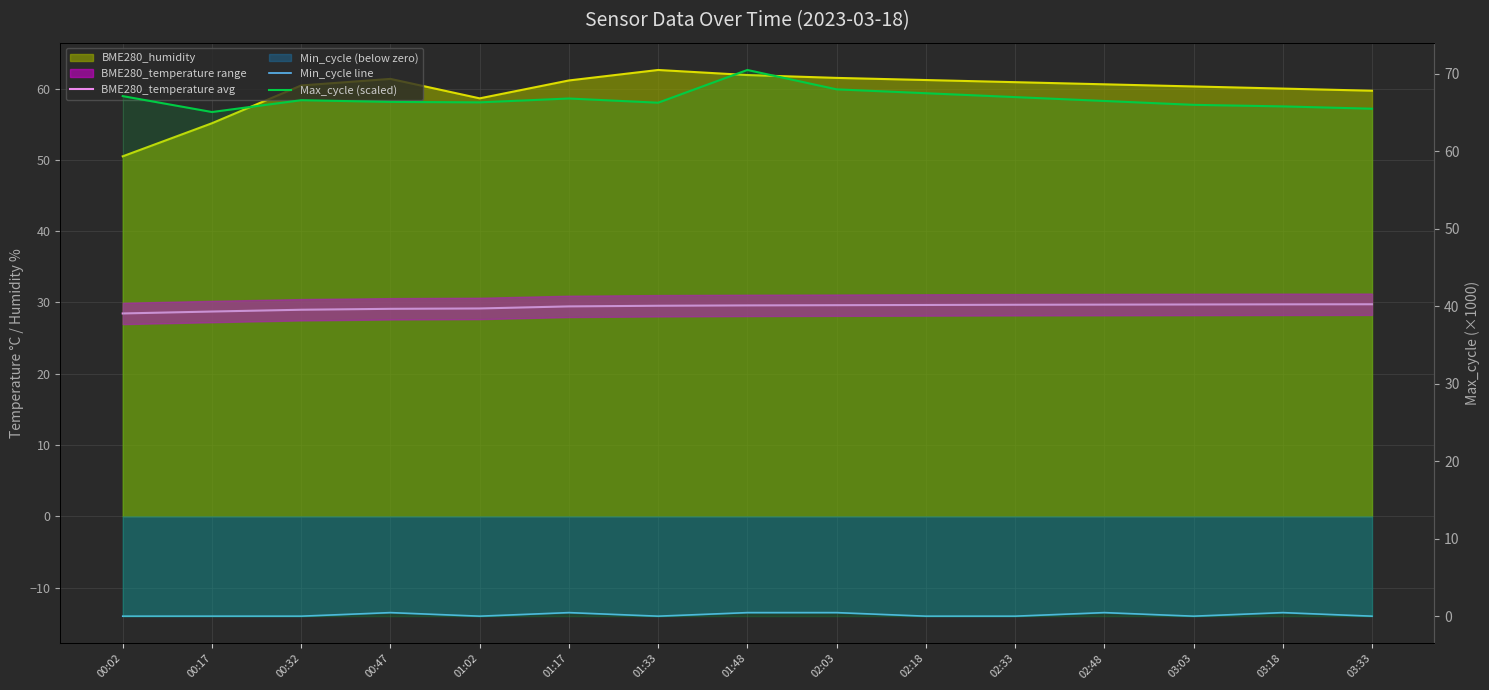

True or false: Min_cycle line and BME280_humidity line intersect in this chart.

False